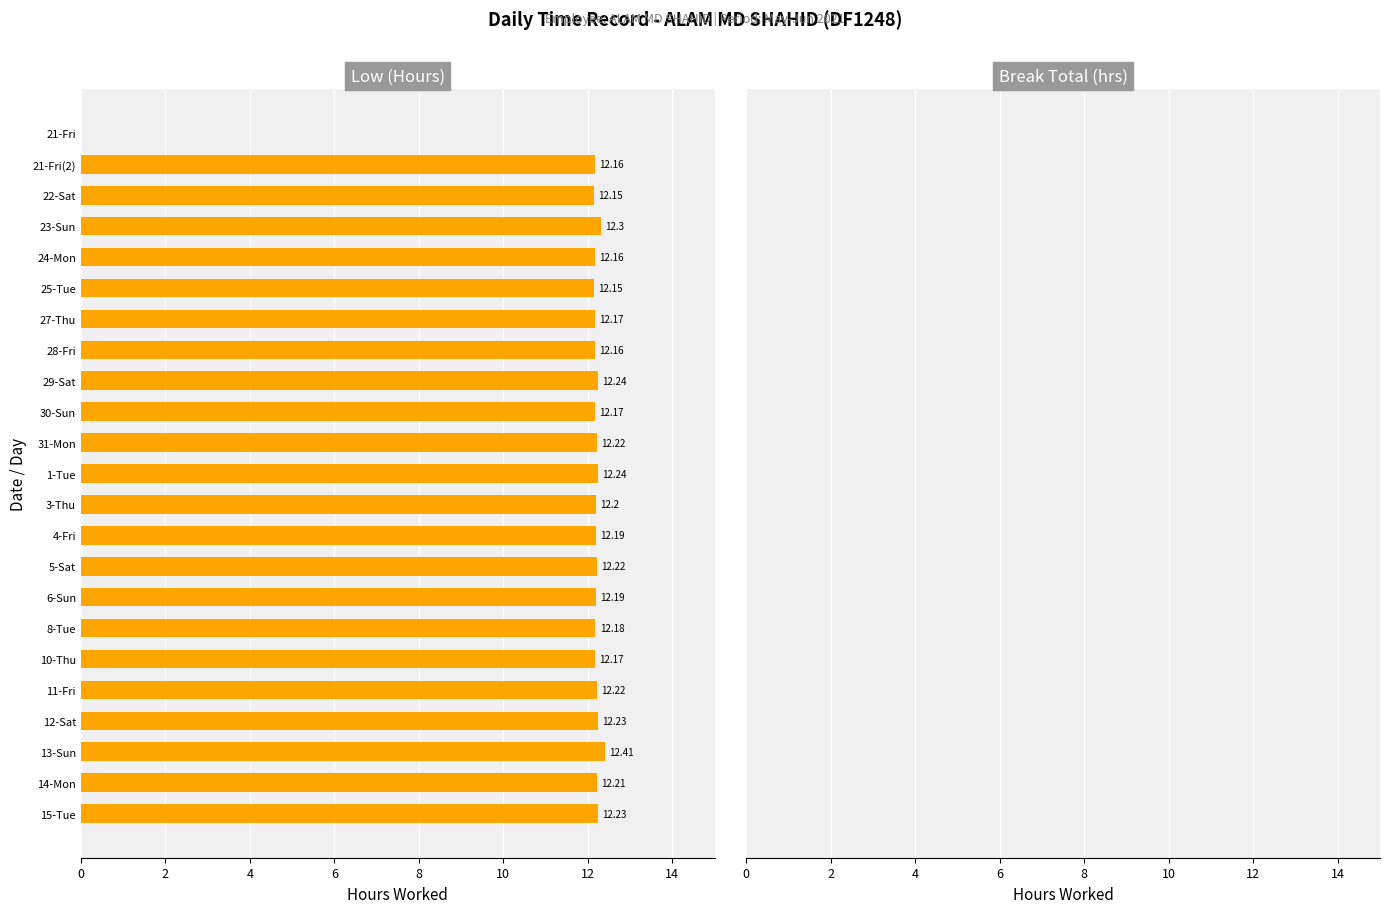

What is the sum of all values?

268.6